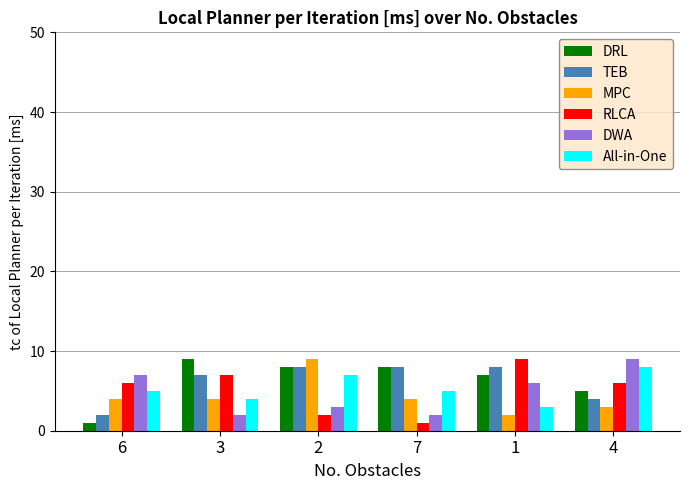

What is the difference between the maximum and minimum values in the MPC series?

7